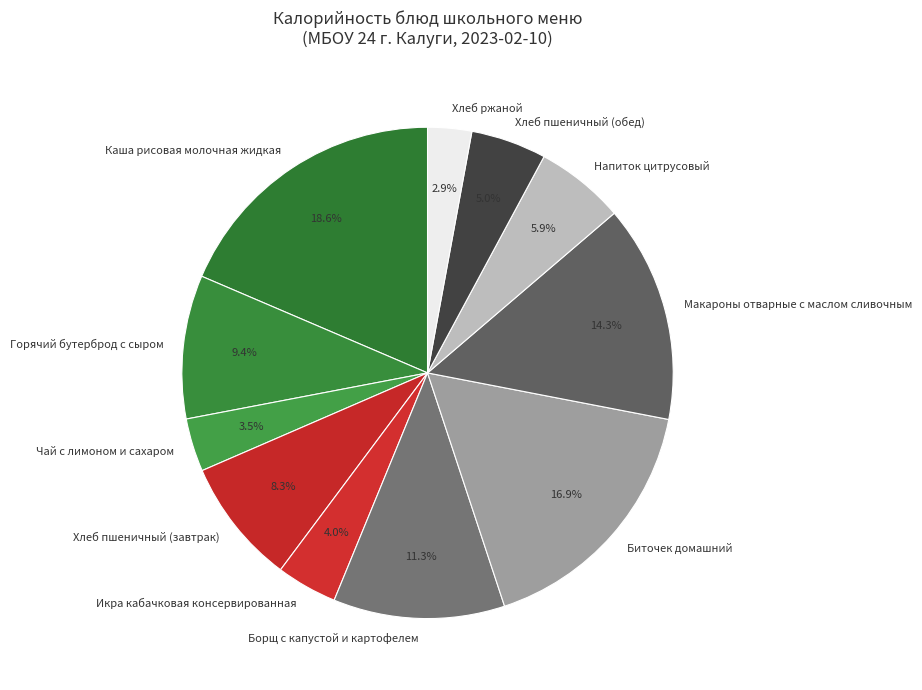

How much of the chart is everything except Хлеб пшеничный (обед)?

95.0%